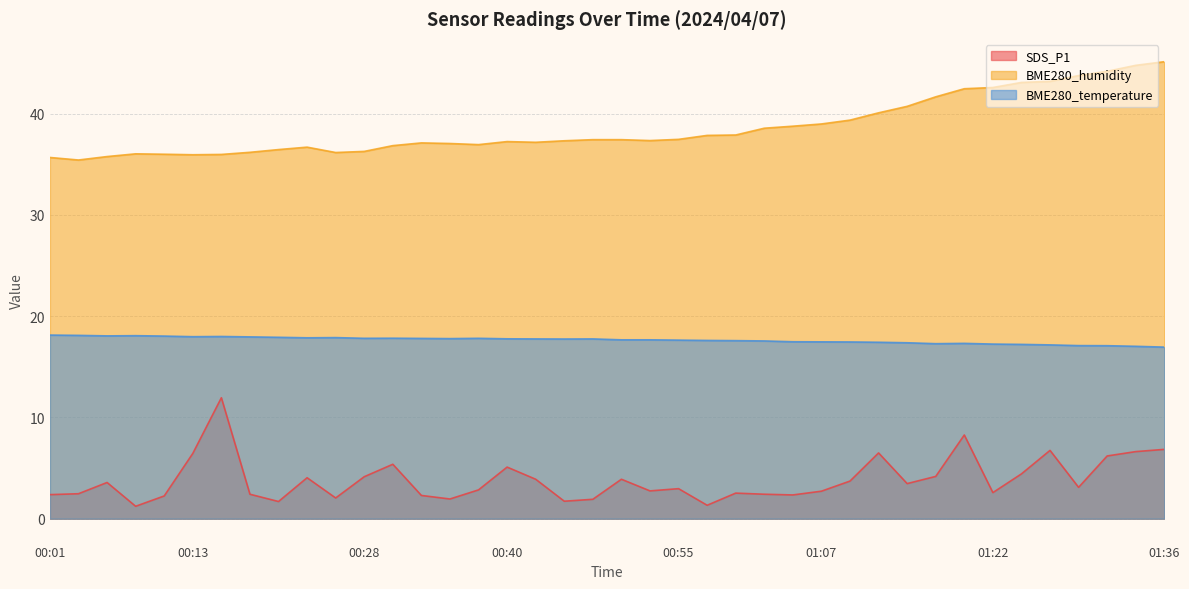

How many data points in SDS_P1 are less than 3?

20